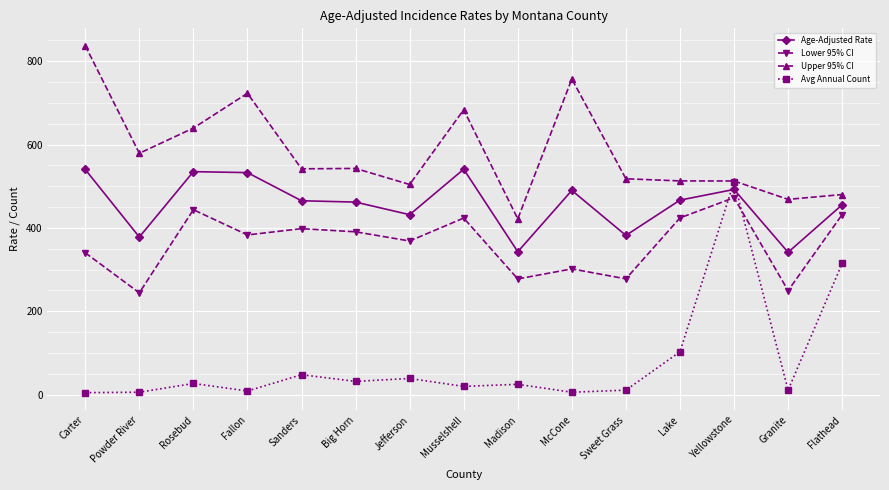

The Upper 95% CI series shows 906.8 at Yellowstone. True or false?

False